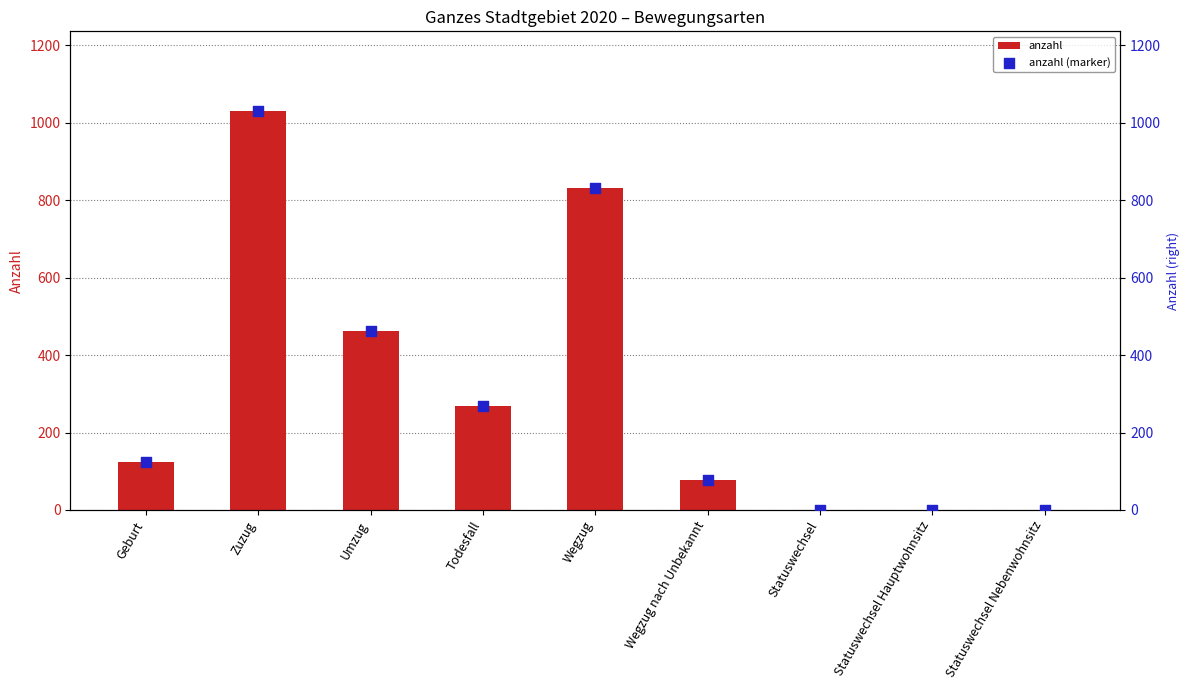

What are all the series names shown in the legend?

anzahl, anzahl (marker)